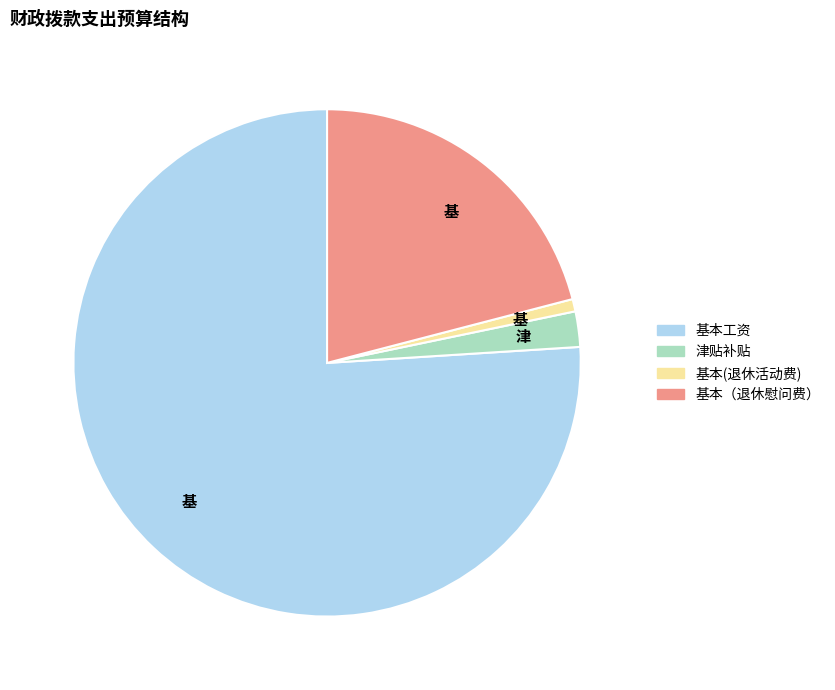

Is there any slice that represents more than half of the pie?

Yes